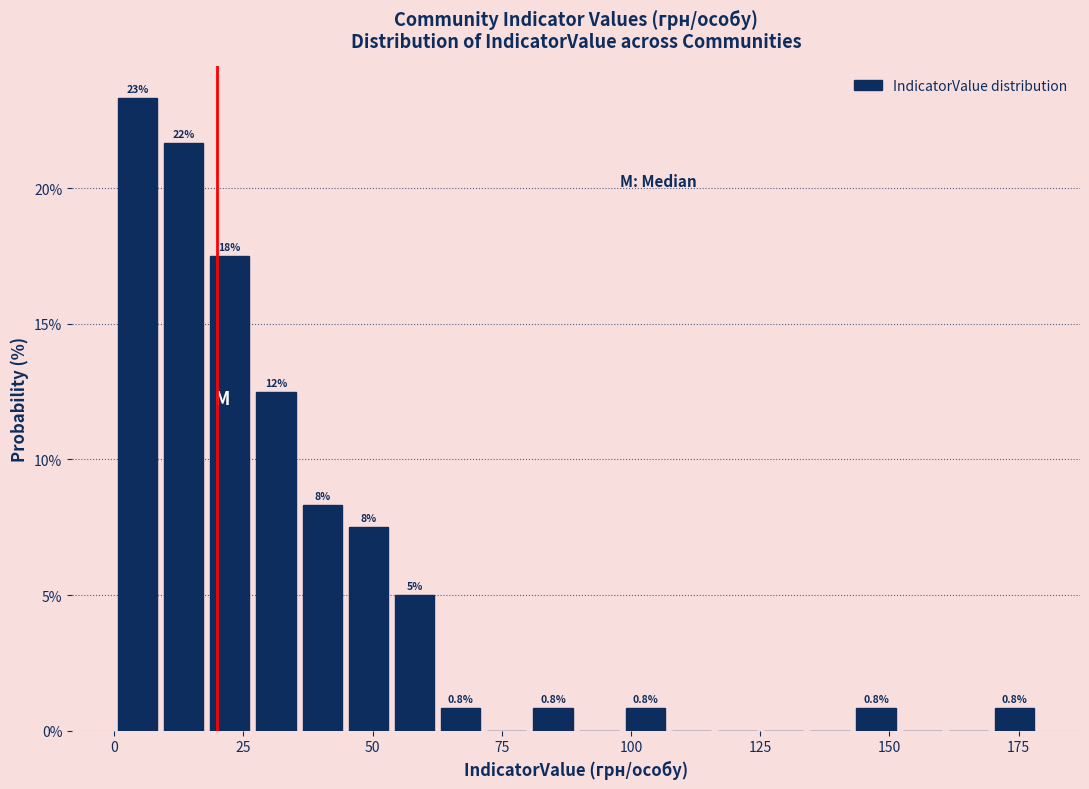

Around what value on the x-axis is the tallest bar? Give the approximate position of its centre, as read against the axis.

5